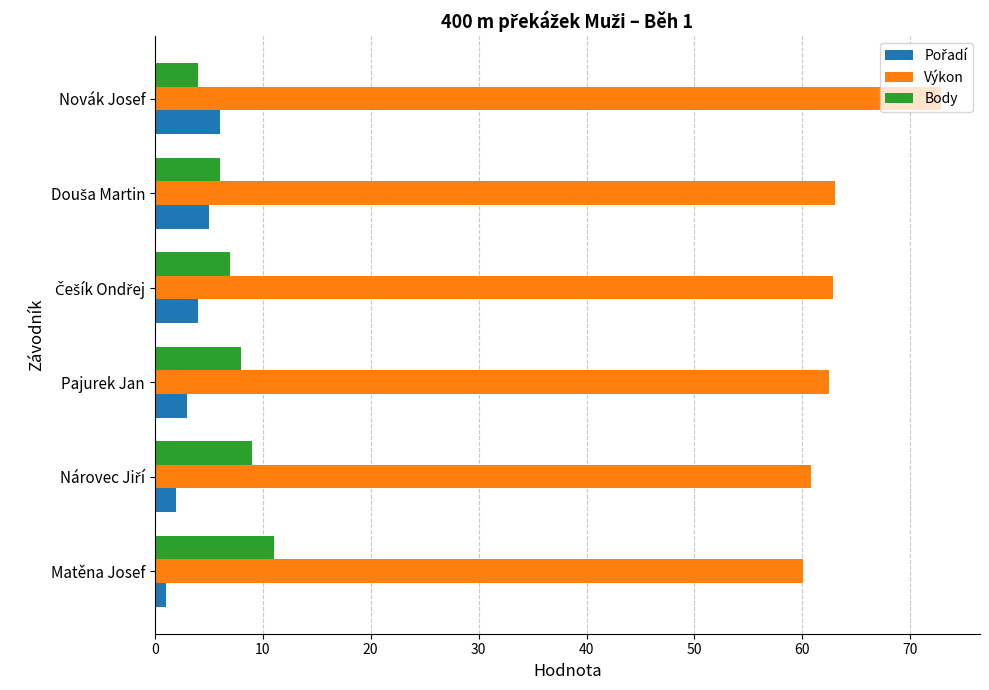

At which label does Body reach its peak?

Matěna Josef